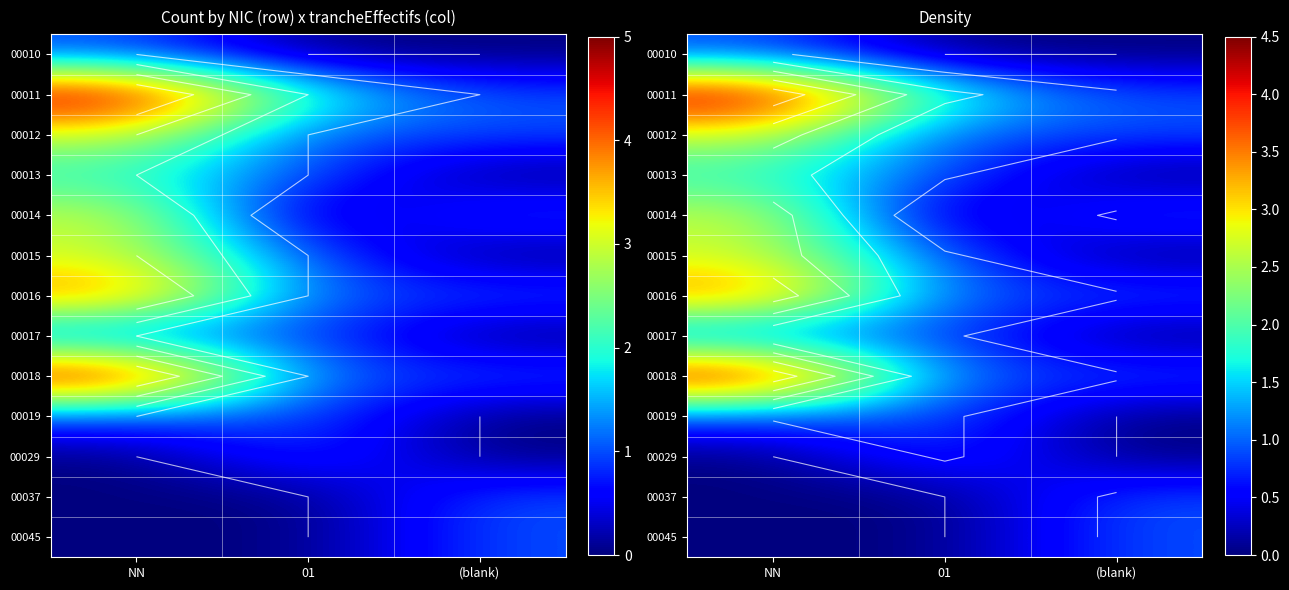

At how many categories does at least one series exceed 0?

3